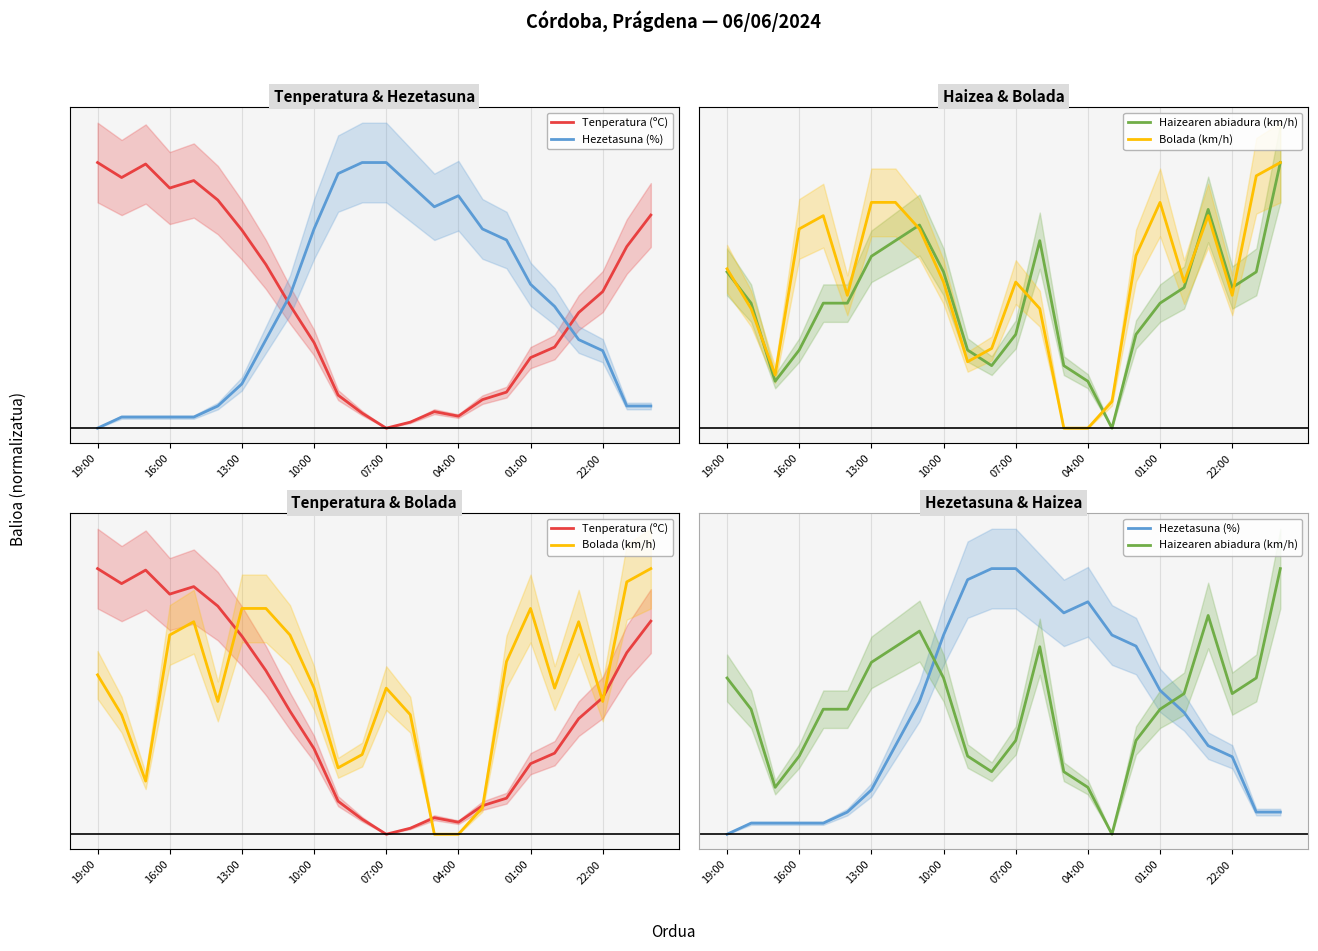

Which series ends up on top after the final intersection of Haizearen abiadura (km/h) and Tenperatura (ºC)?

Haizearen abiadura (km/h)